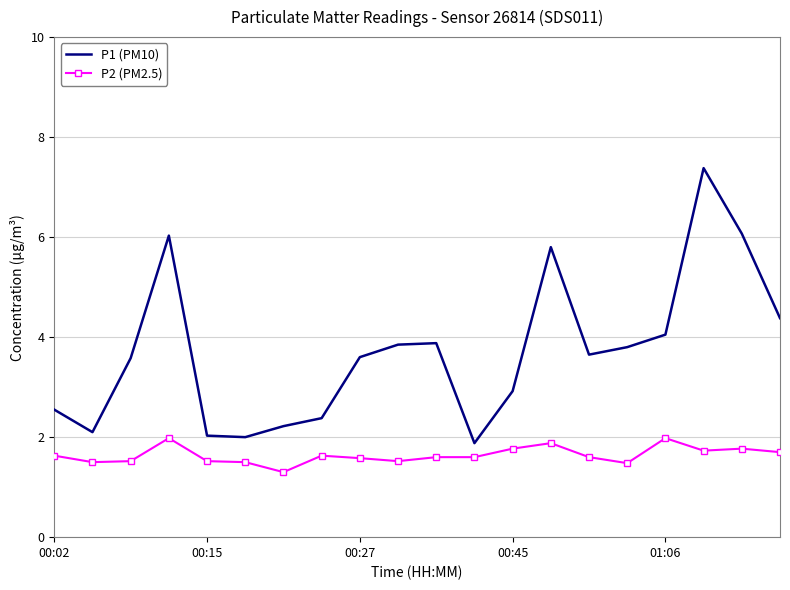

Rank the series by their maximum value, from lowest to highest.

P2 (PM2.5), P1 (PM10)